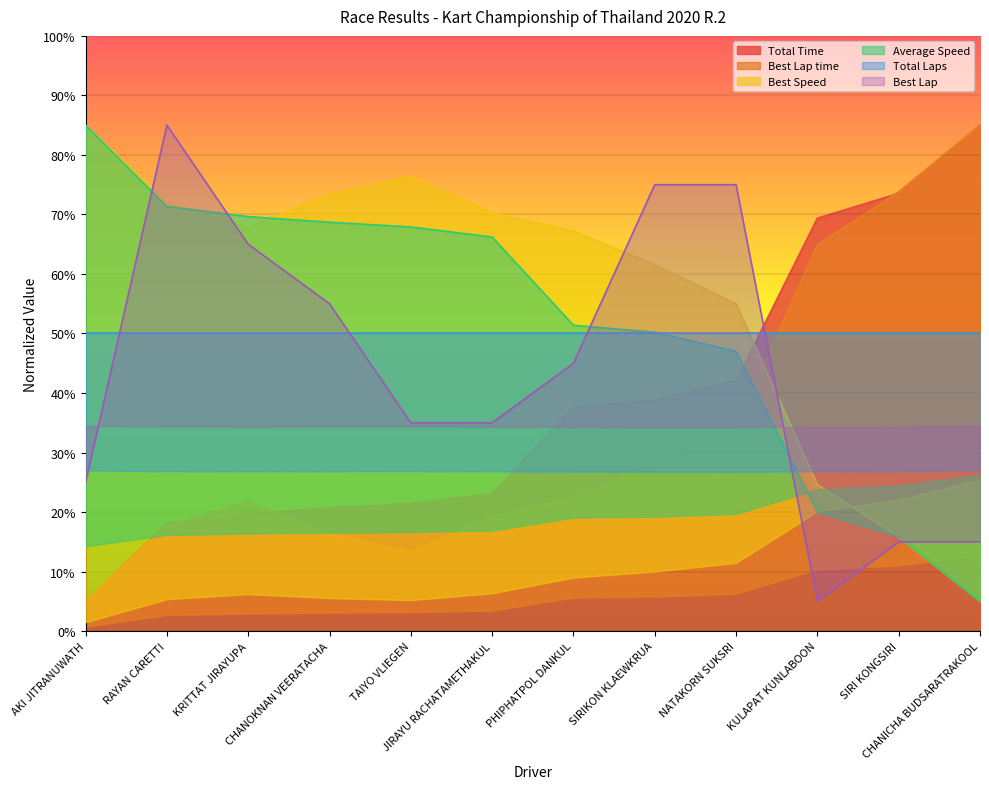

At which category does the chart reach its minimum across all series?

AKI JITRANUWATH